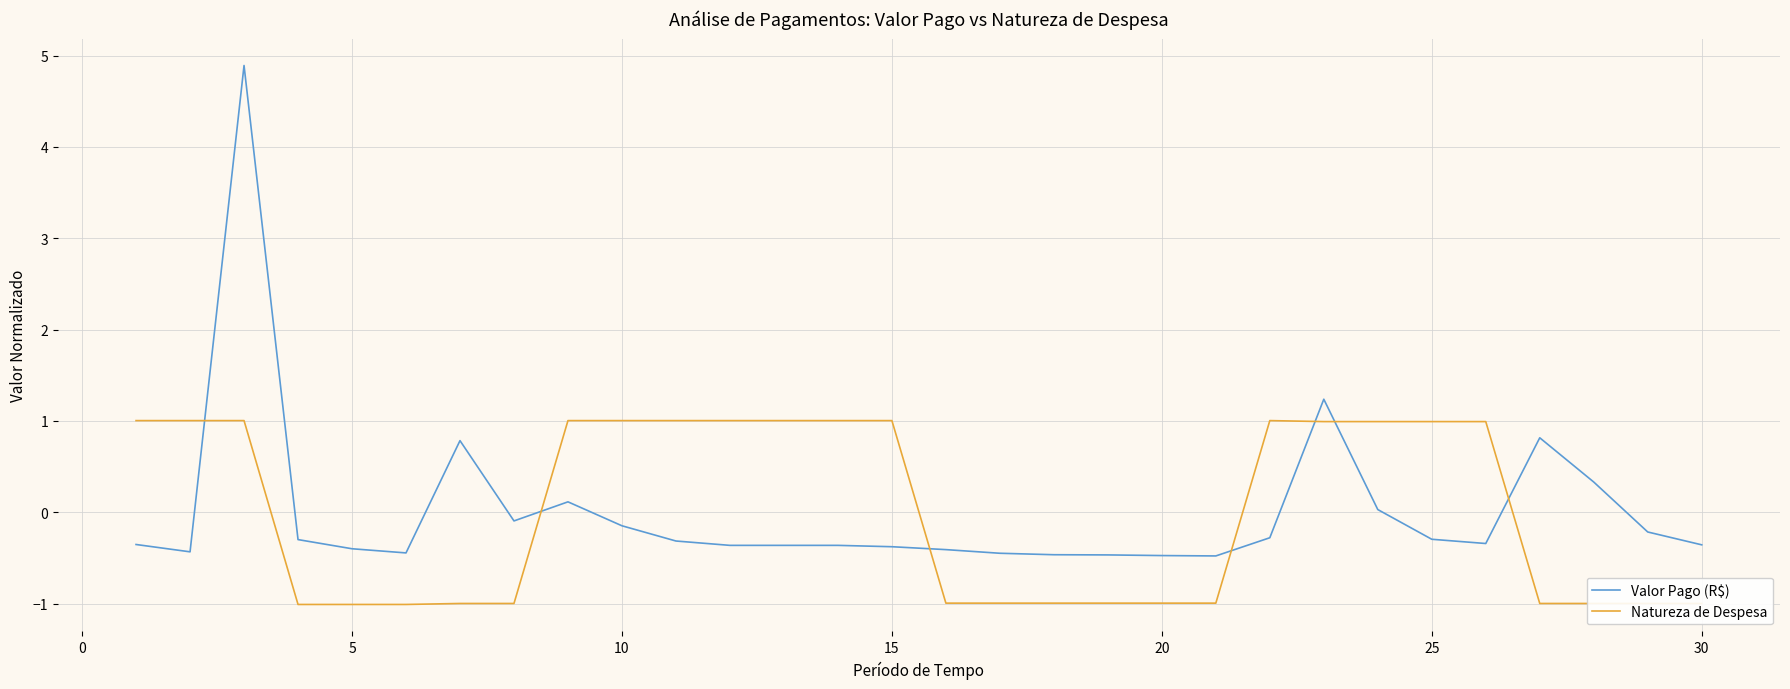

How many positive values does the Natureza de Despesa series have?

15